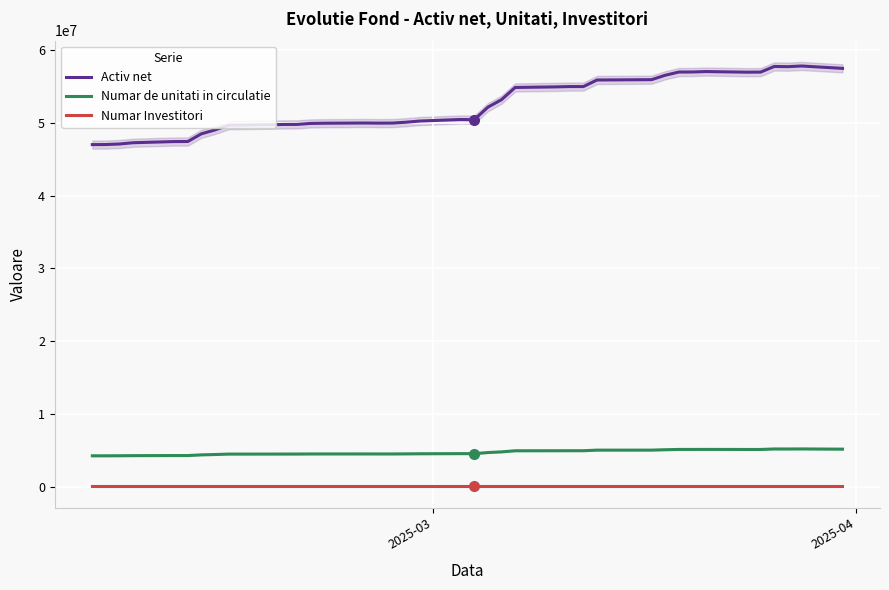

What is the lowest value of the Numar de unitati in circulatie series?

4221075.2